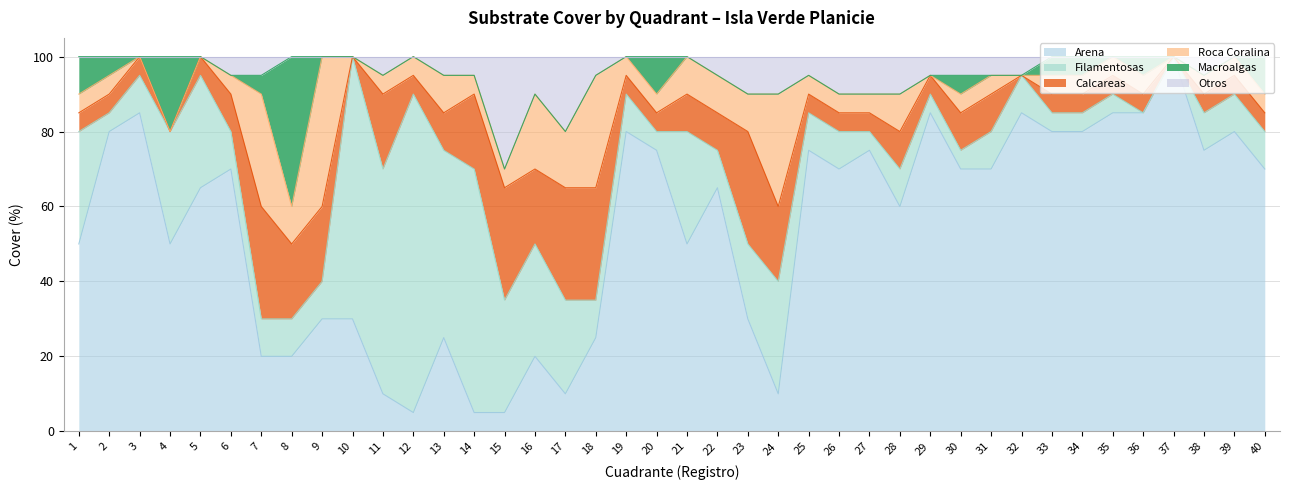

At which category does the chart reach its minimum across all series?

3